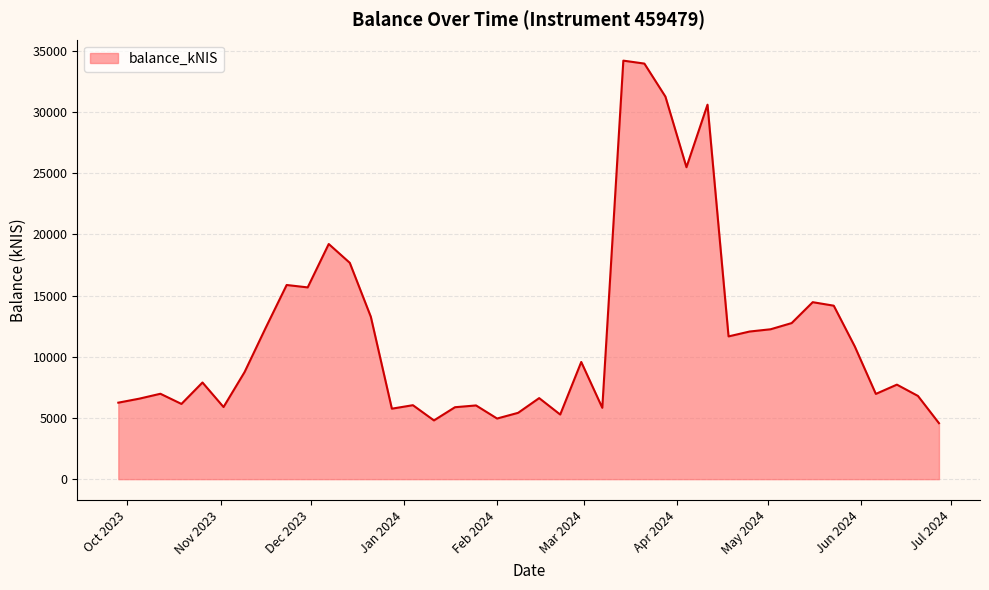

What is the difference between the maximum and minimum values?

29613.0